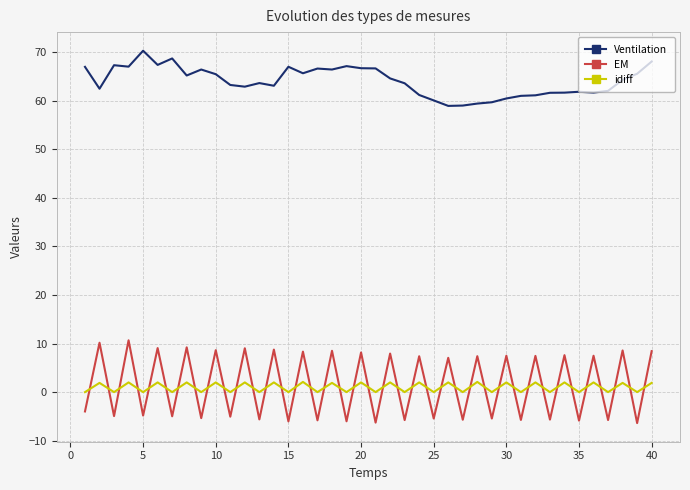

True or false: Ventilation and idiff cross at least once.

False